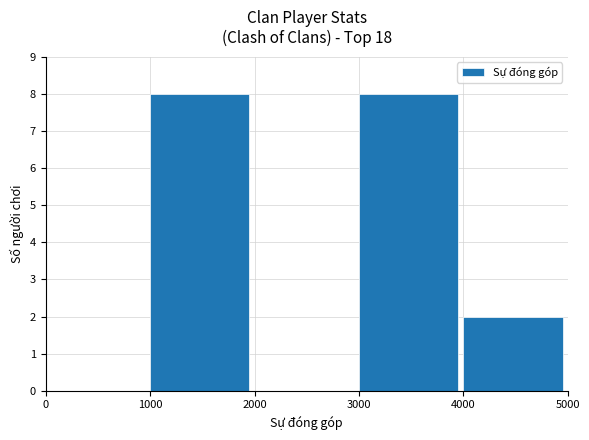

Reading right to left, list all the values displayed in this chart.

2	8	0	8	0